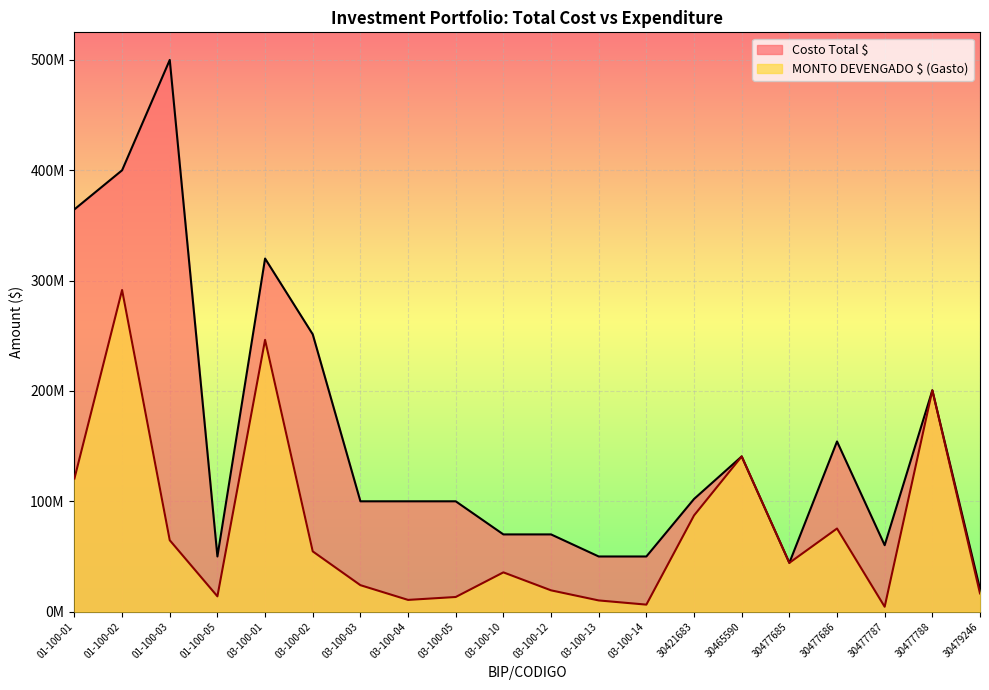

Which series has the largest range (max minus min)?

Costo Total $